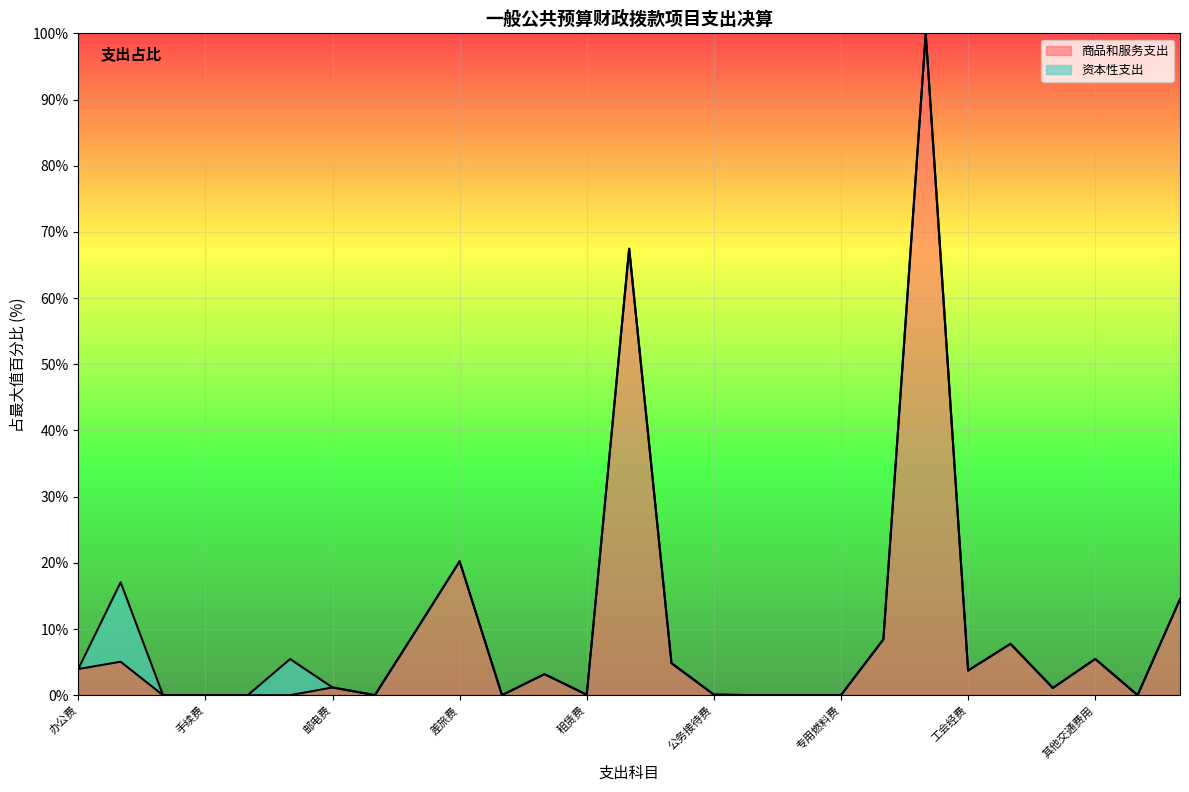

True or false: the data shows 0.0 at 专用材料费.

True